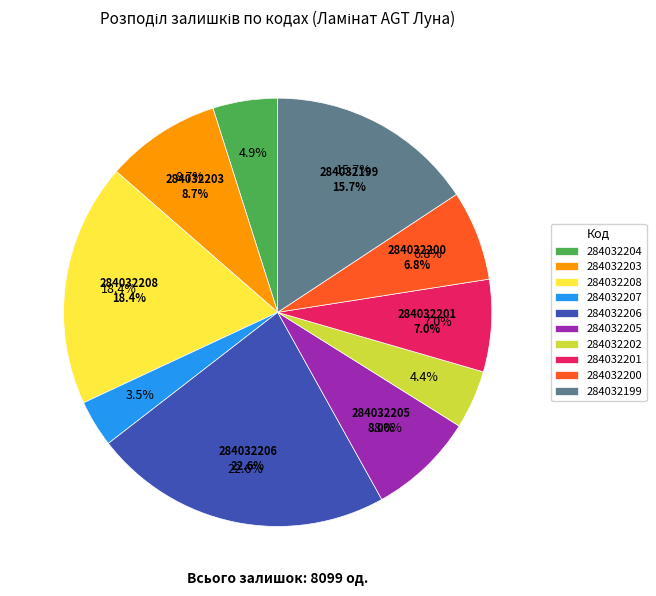

Does 284032203 represent more than half of the total?

No